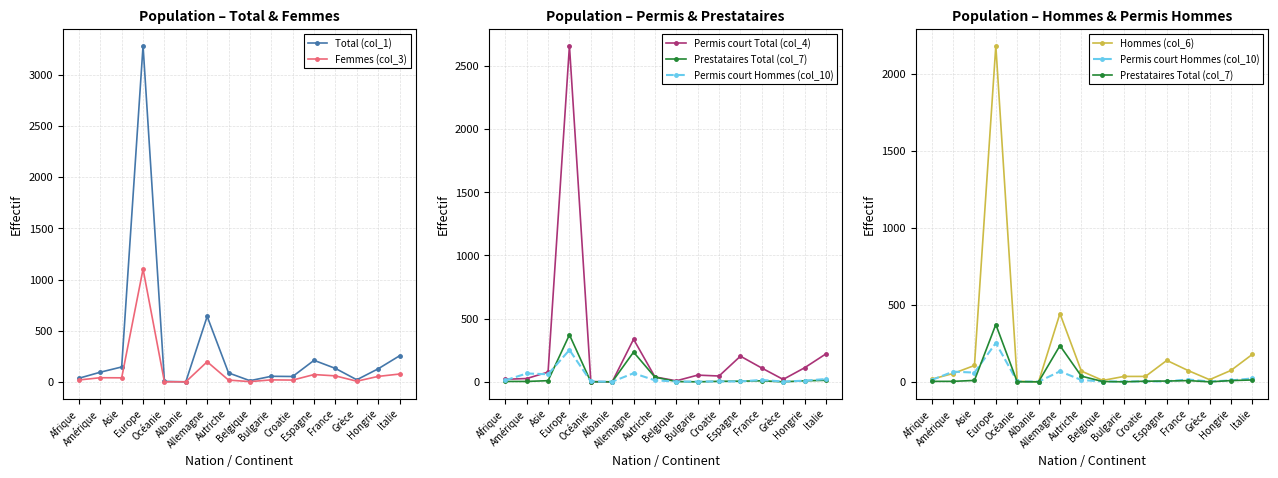

Is it true that Femmes (col_3) equals 25 at Hongrie?

False